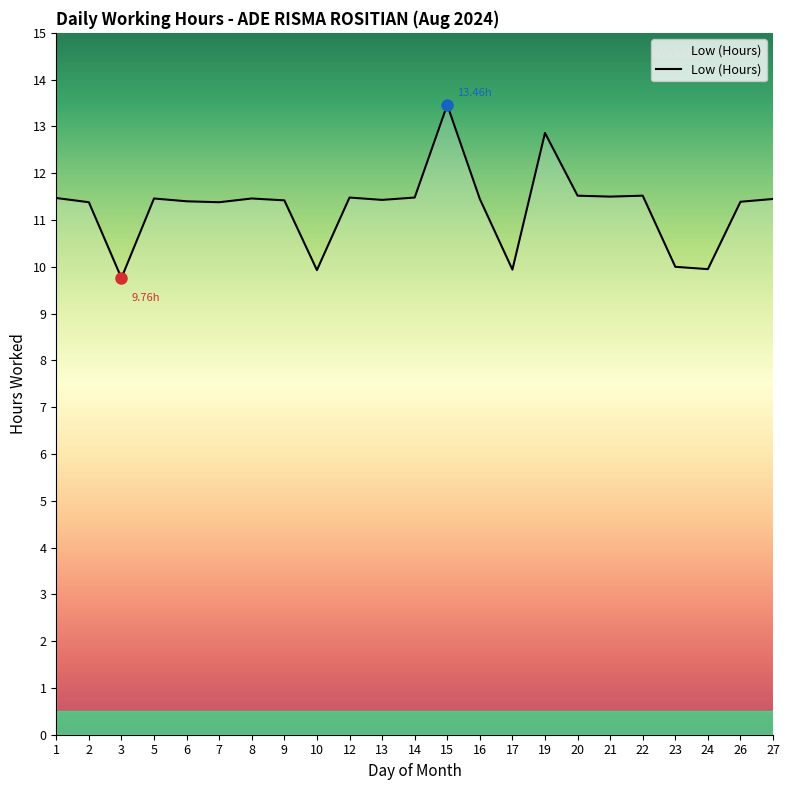

Count the number of categories in the chart.

23